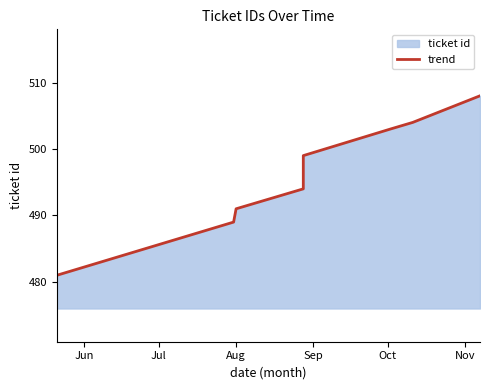

Which label corresponds to the smallest value in the chart?

Jun